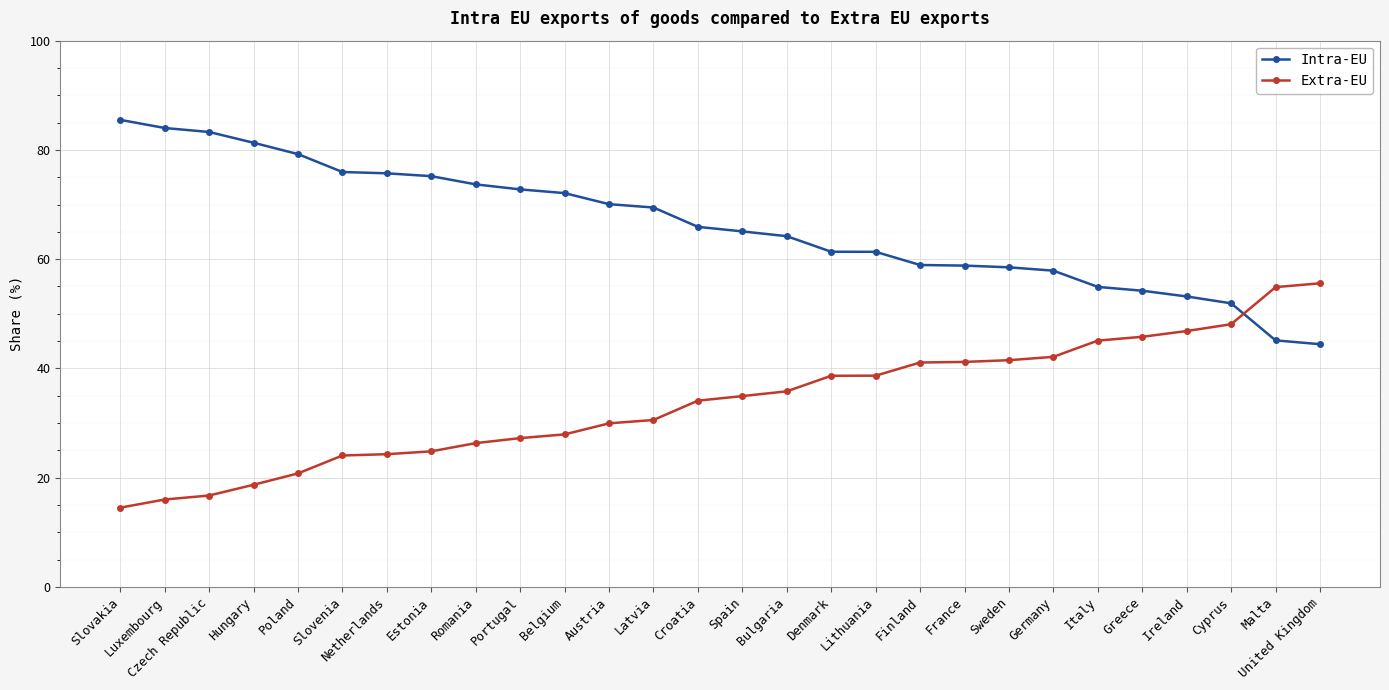

What is the difference between the Extra-EU values at Croatia and Austria?

4.2